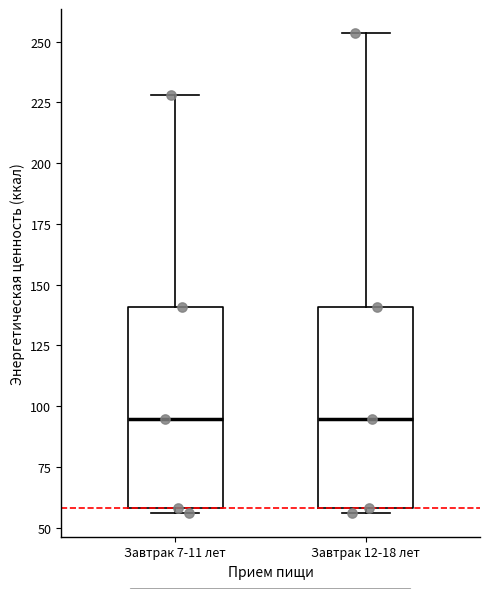

Reading left to right, read every box against the y-axis: the position of its median line, the range the box covers, and the ends of its whiskers. The values are not printed on the chart, so give them approximately, as read against the axis.

Завтрак 7-11 лет: median 95, box 60 to 140, whiskers 55 to 230
Завтрак 12-18 лет: median 95, box 60 to 140, whiskers 55 to 255